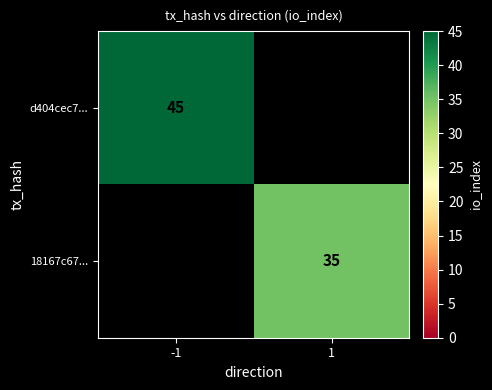

Is it true that 18167c67... equals 21 at 1?

False